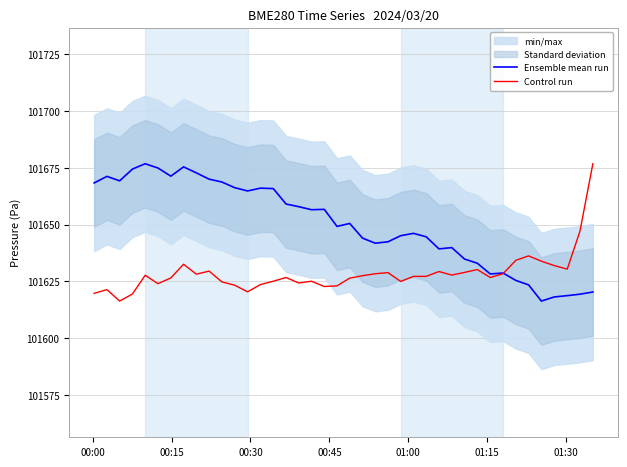

How many times do Control run and Ensemble mean run cross each other?

1